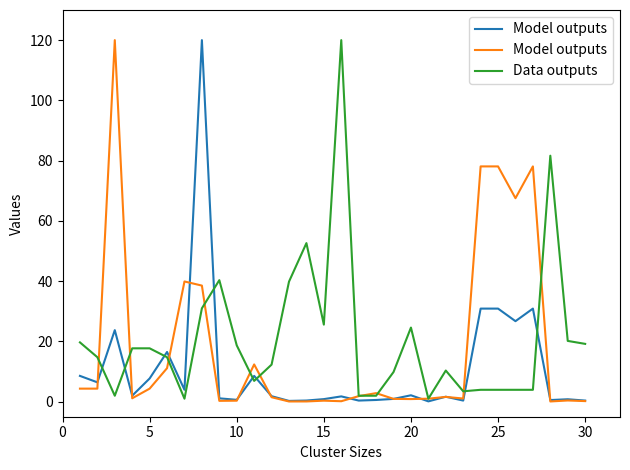

What is the highest value of the Data outputs series?

120.0